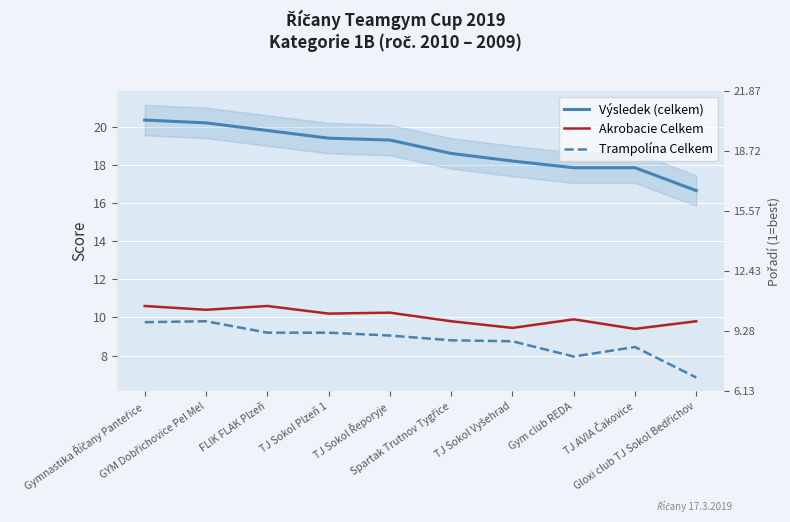

Rank the categories by Akrobacie Celkem value from highest to lowest.

Gymnastika Říčany Panteřice, FLIK FLAK Plzeň, GYM Dobřichovice Pel Mel, TJ Sokol Řeporyje, TJ Sokol Plzeň 1, Gym club REDA, Spartak Trutnov Tygřice, Gloxi club TJ Sokol Bedřichov, TJ Sokol Vyšehrad, TJ AVIA Čakovice